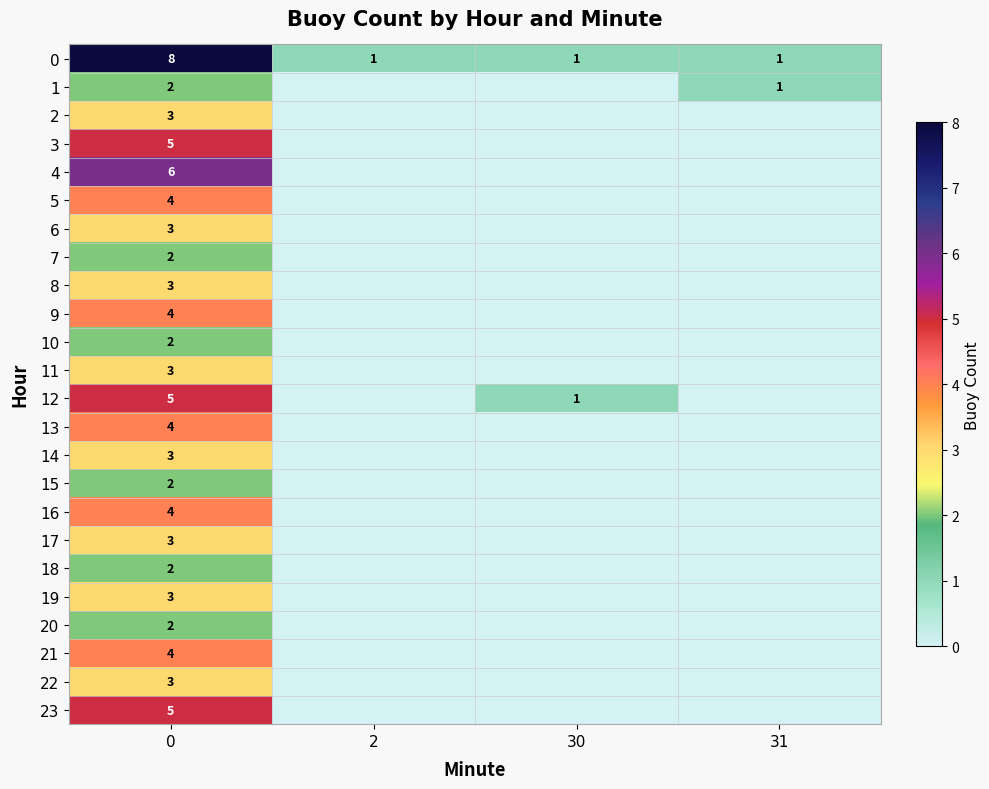

True or false: 14 has a value of 3 at 0.

True